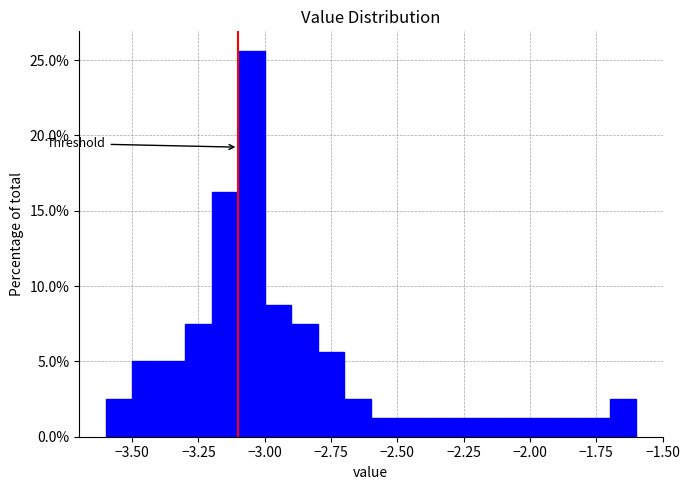

Read against the x-axis, roughly where is the centre of the tallest bar?

-3.05